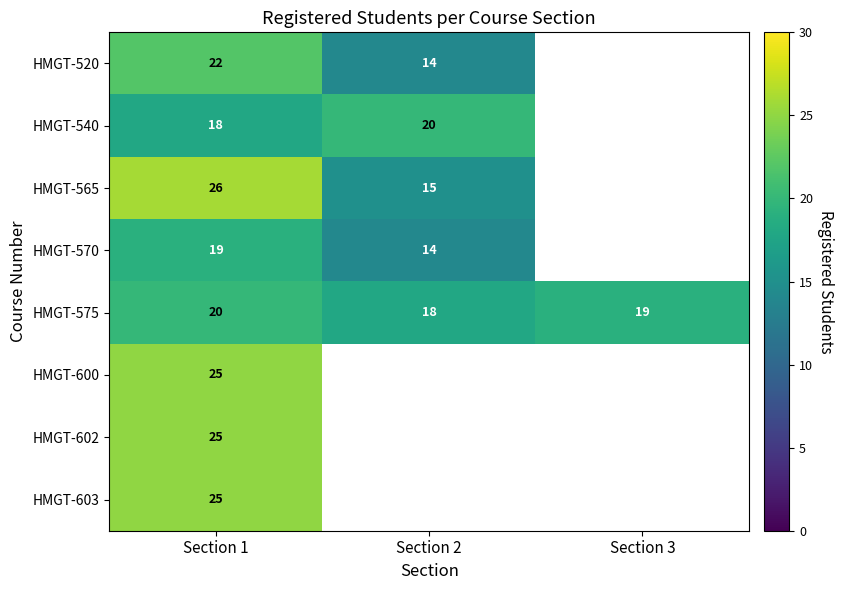

Count the number of categories in the chart.

3